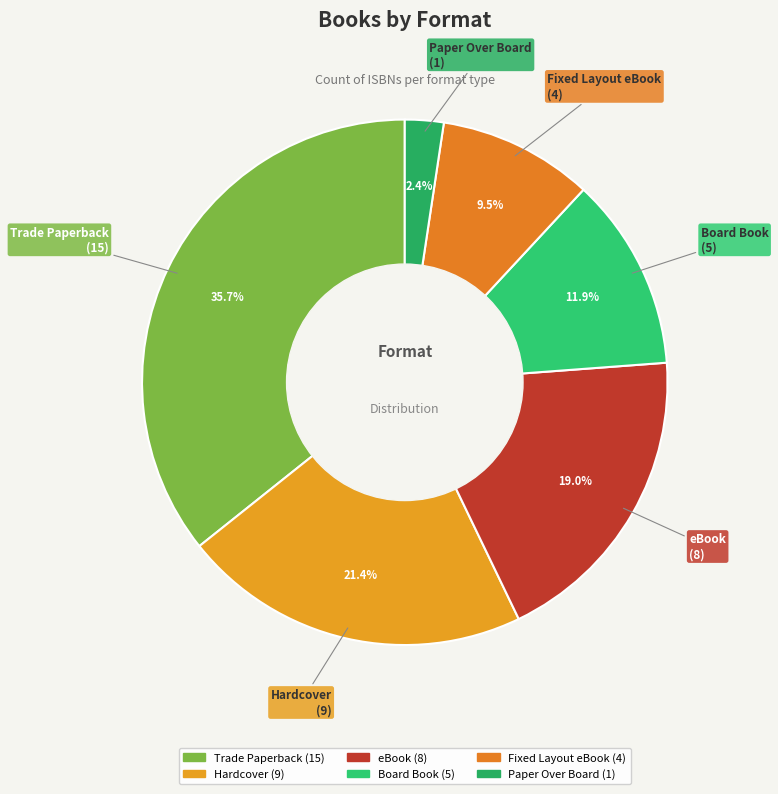

What is the change in value from Trade Paperback to Fixed Layout eBook?

-11